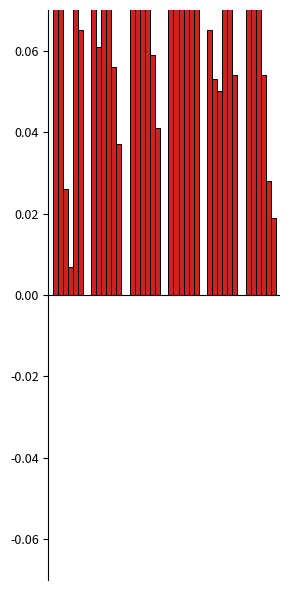

What is the value of the col_35 bar at the 4th from the left?

0.1